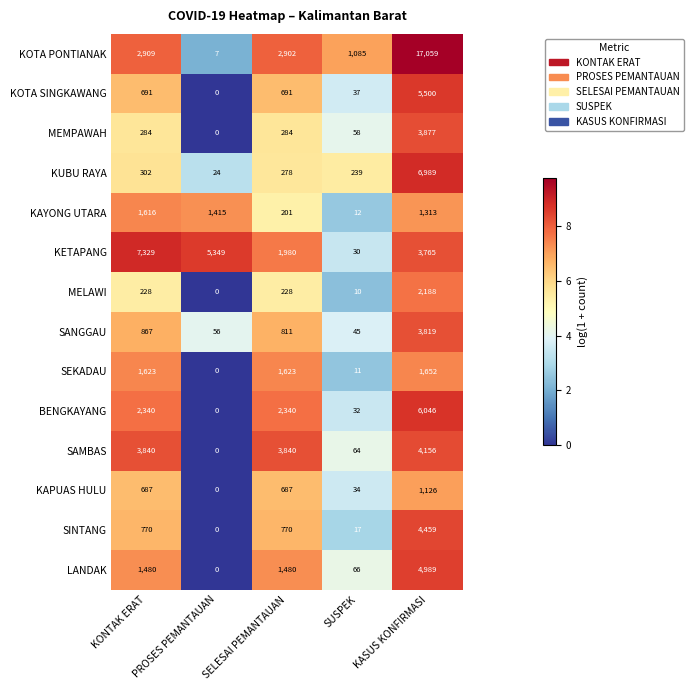

What is the difference between the maximum and minimum values in the KUBU RAYA series?

6965